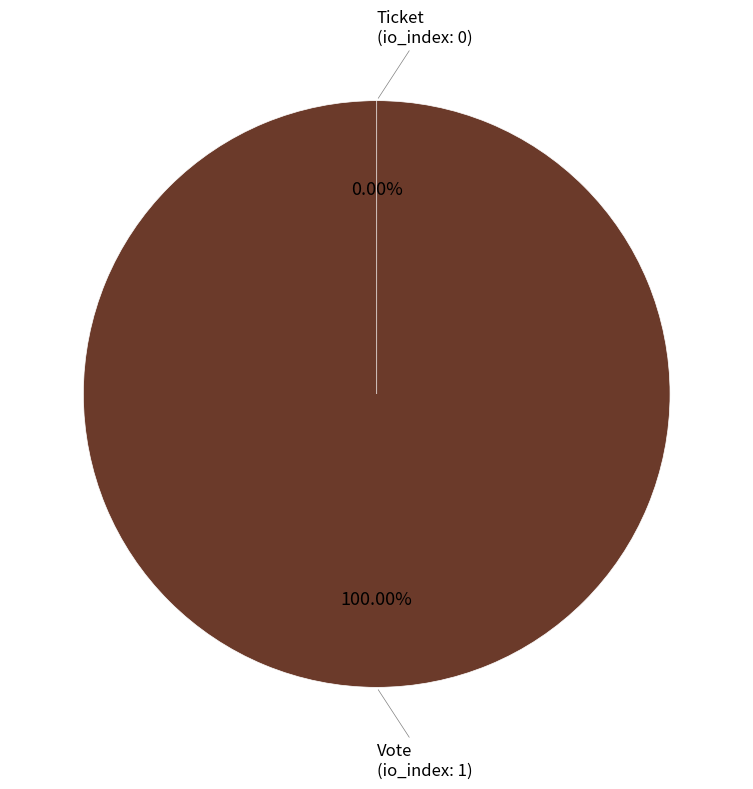

What is the largest slice in the pie chart?

Vote